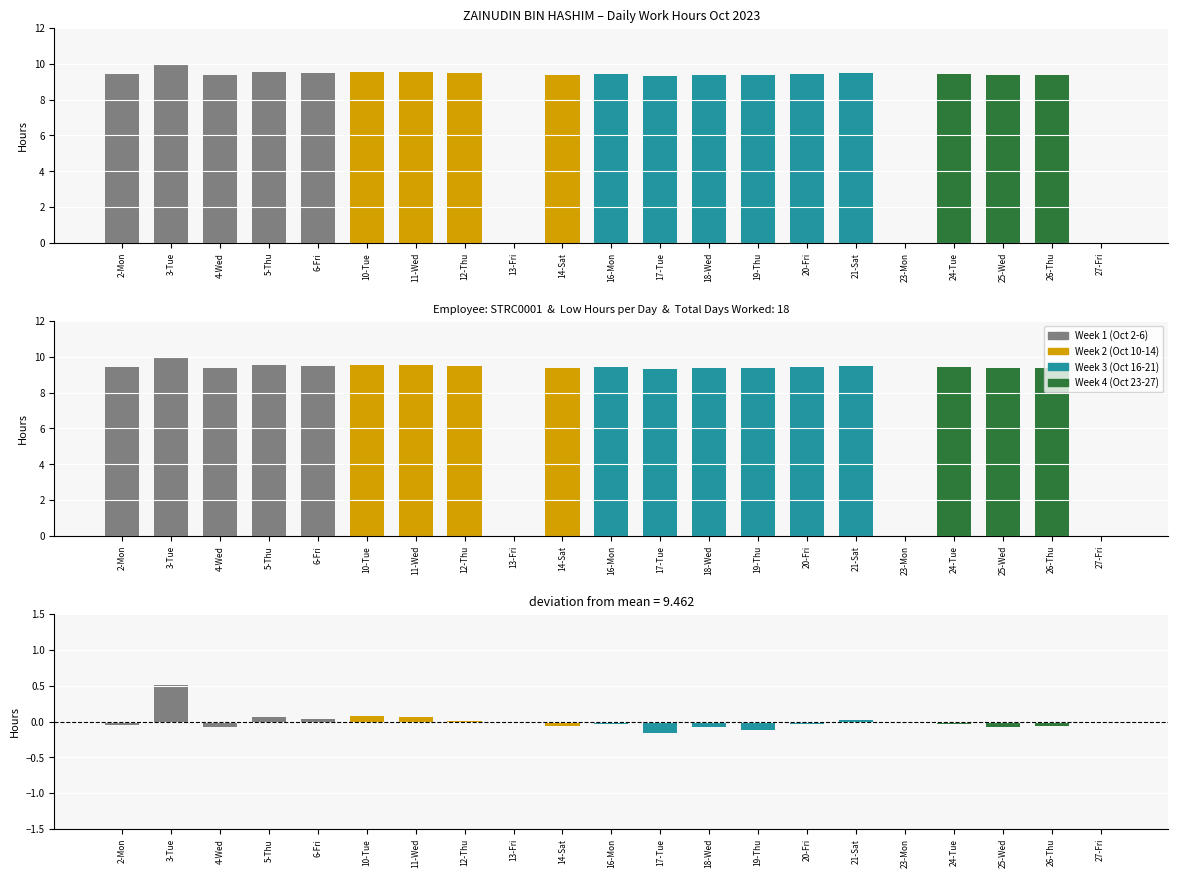

The Deviation series shows 0.0 at 12-Thu. True or false?

False